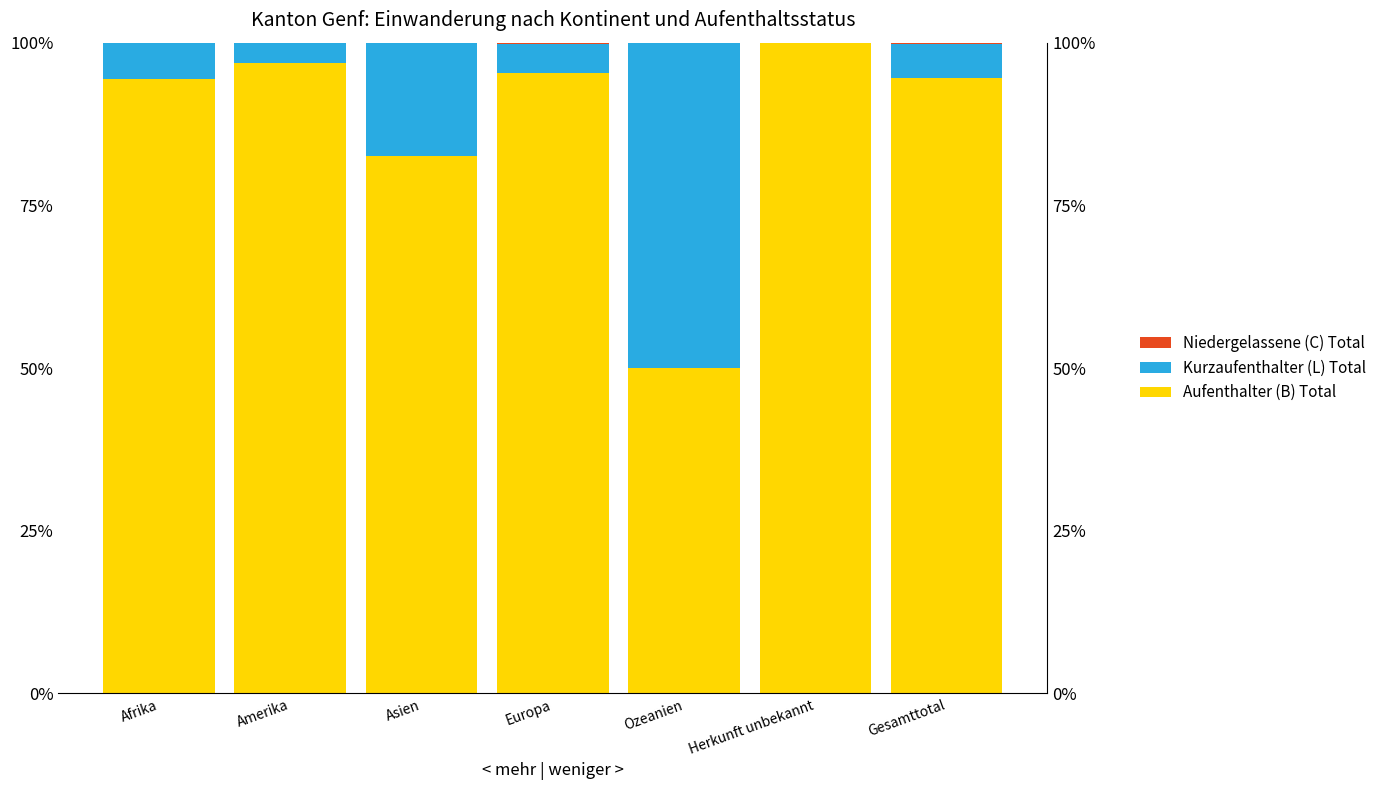

At Europa, list the series in order from smallest to largest.

Niedergelassene (C) Total, Kurzaufenthalter (L) Total, Aufenthalter (B) Total